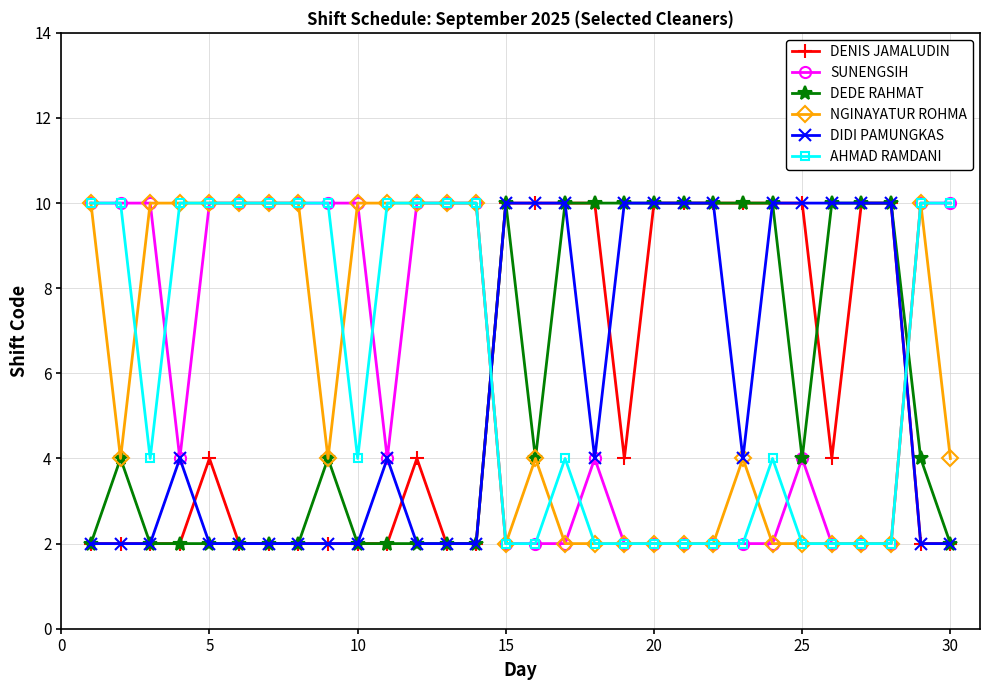

True or false: DENIS JAMALUDIN and SUNENGSIH intersect in this chart.

True